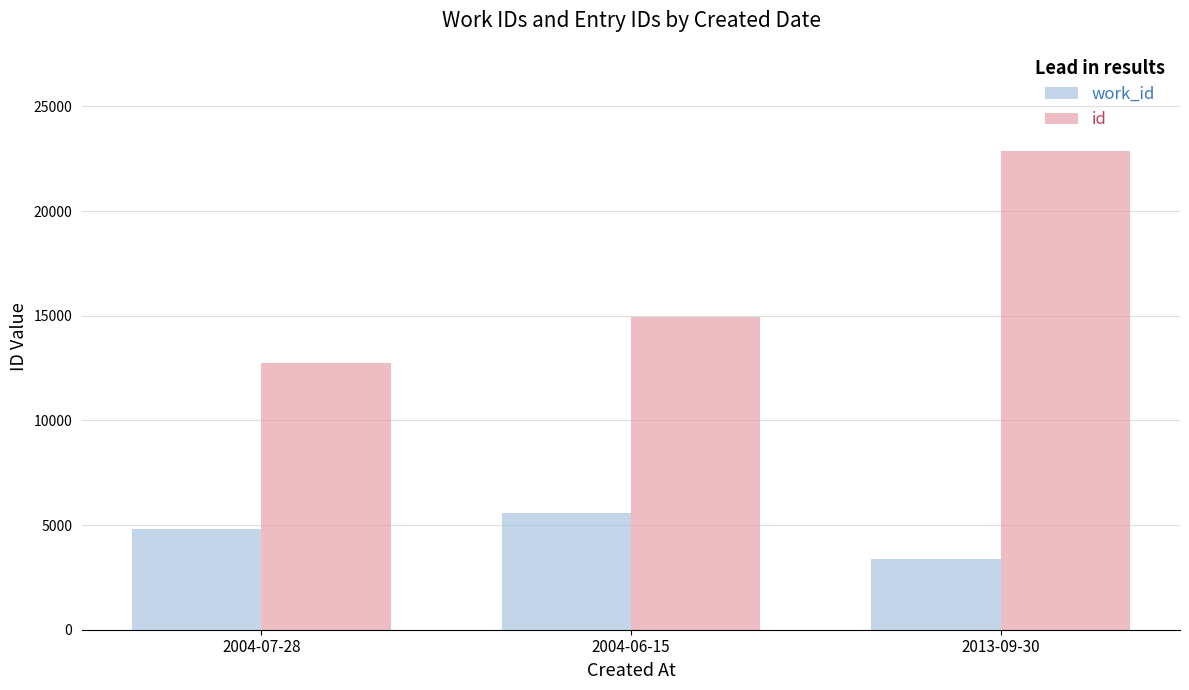

What is the spread (max minus min) of values at 2004-07-28?

7948